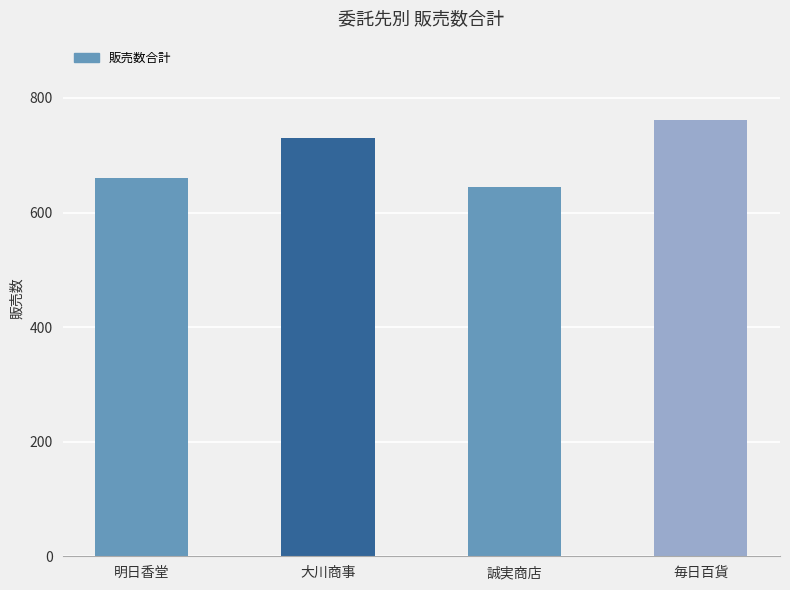

Which category has the lowest value across all series?

誠実商店